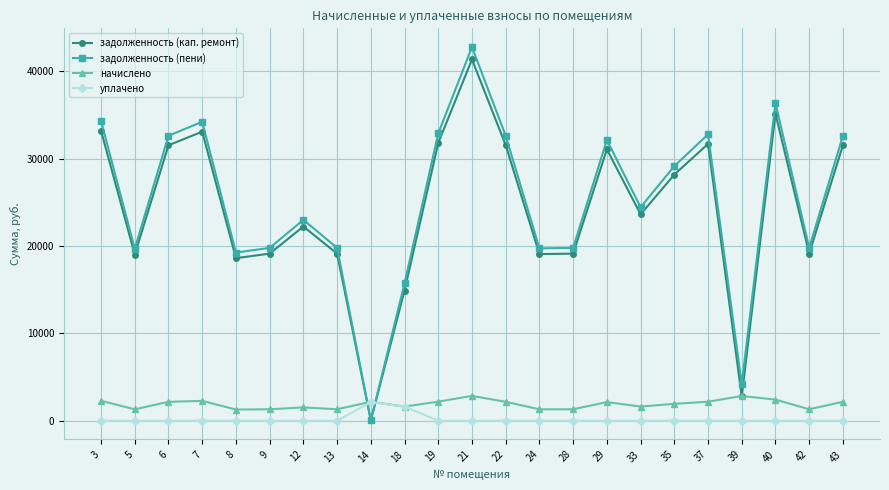

What is the total value across all series at 12?

46759.9